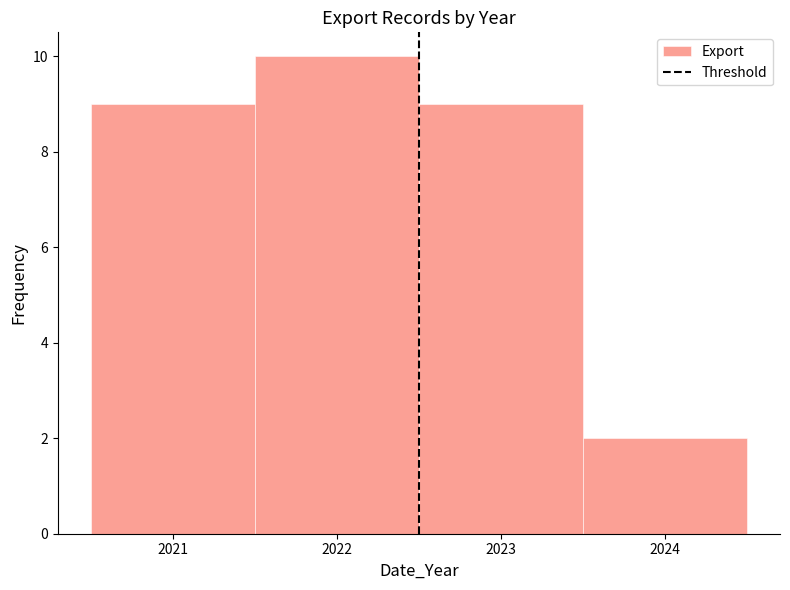

What is the height of the bar covering 2022.5 to 2023.5 on the x-axis? The values are not printed on the chart, so give them approximately, as read against the axis.

9